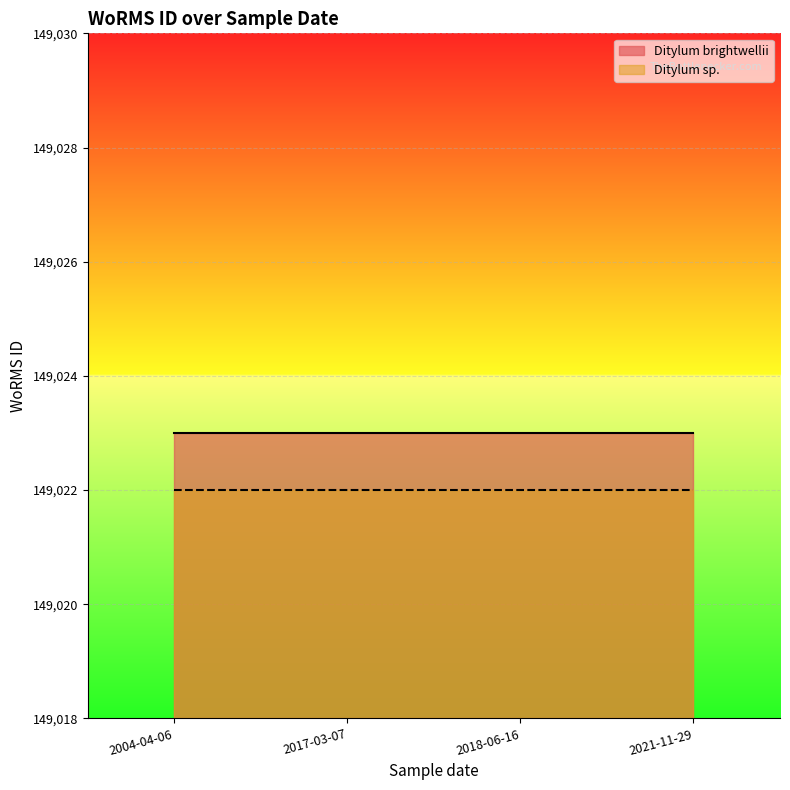

What is the lowest value of the Ditylum sp. series?

149022